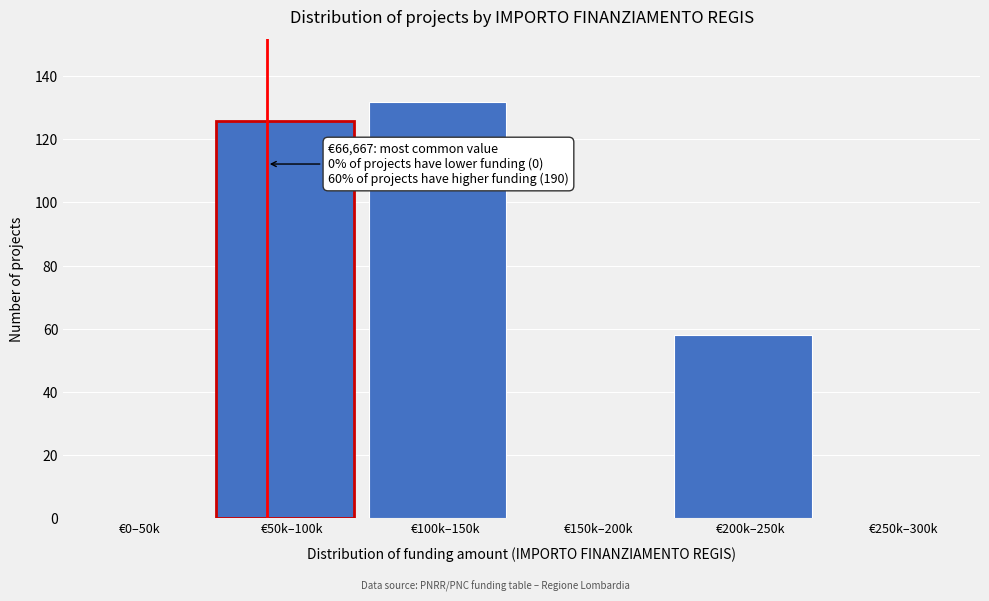

Reading left to right, what are all the values shown in this chart?

€0–50k=0	€50k–100k=126	€100k–150k=132	€150k–200k=0	€200k–250k=58	€250k–300k=0